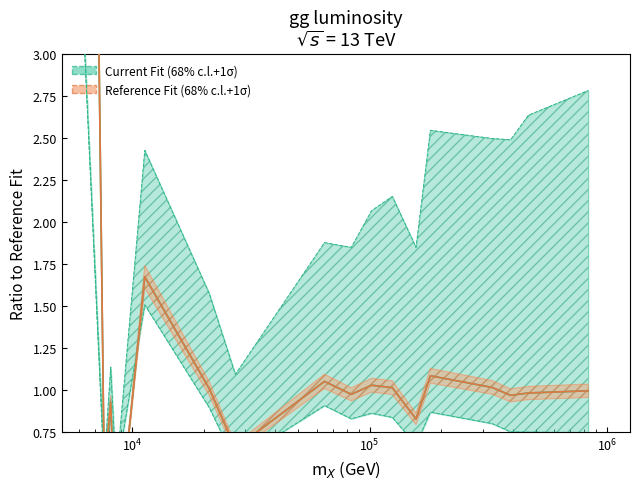

What is the average value of the Current Fit (68% c.l.+1σ) series?

1.4